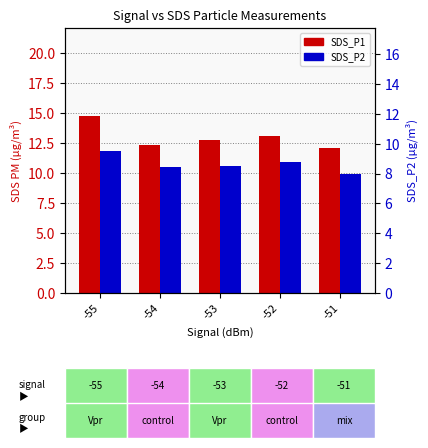

At which category is the sum across all series the highest?

-55